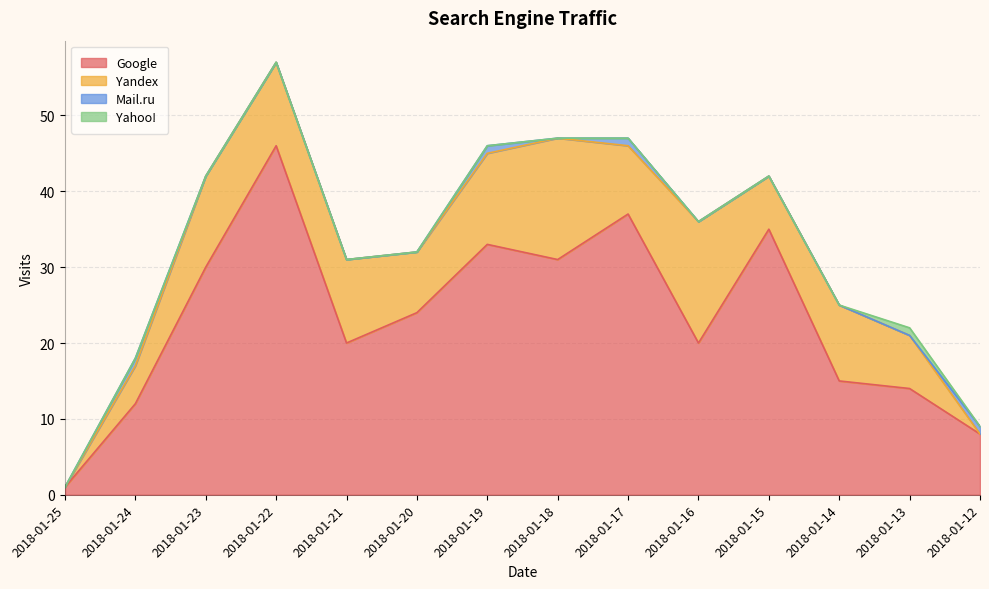

Rank the series at 2018-01-19 from highest to lowest value.

Google, Yandex, Mail.ru, Yahoo!